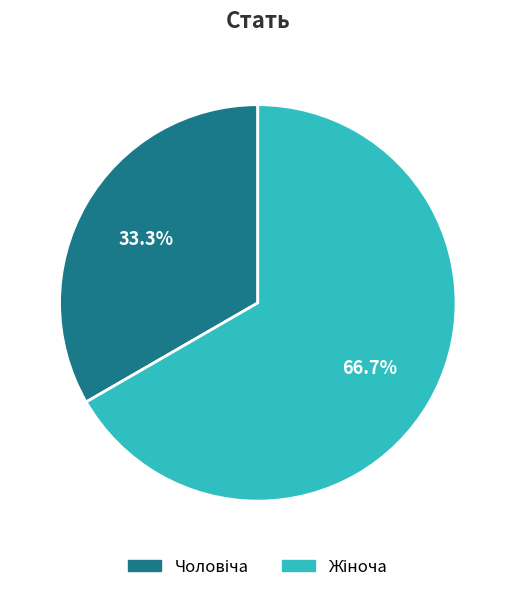

How many slices are in this pie chart?

2